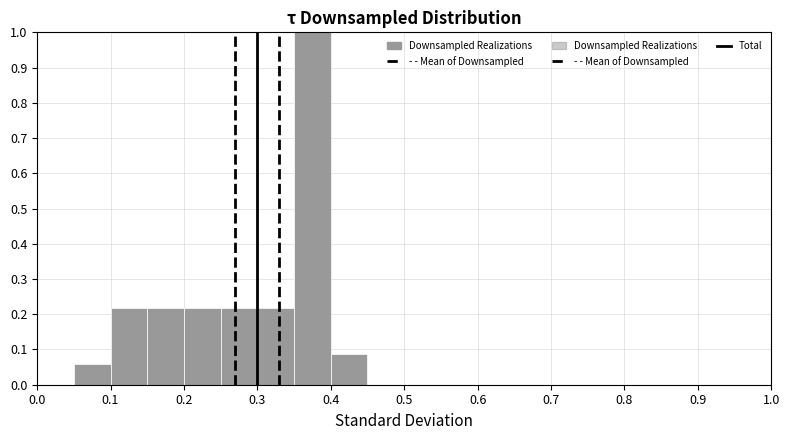

Reading left to right, list every bar in this chart as the range it spans on the x-axis followed by its height. The values are not printed on the chart, so give them approximately, as read against the axis.

0.00 to 0.05: 0
0.05 to 0.10: 0.06
0.10 to 0.15: 0.22
0.15 to 0.20: 0.22
0.20 to 0.25: 0.22
0.25 to 0.30: 0.22
0.30 to 0.35: 0.22
0.35 to 0.40: 1.00
0.40 to 0.45: 0.09
0.45 to 0.50: 0
0.50 to 0.55: 0
0.55 to 0.60: 0
0.60 to 0.65: 0
0.65 to 0.70: 0
0.70 to 0.75: 0
0.75 to 0.80: 0
0.80 to 0.85: 0
0.85 to 0.90: 0
0.90 to 0.95: 0
0.95 to 1.00: 0